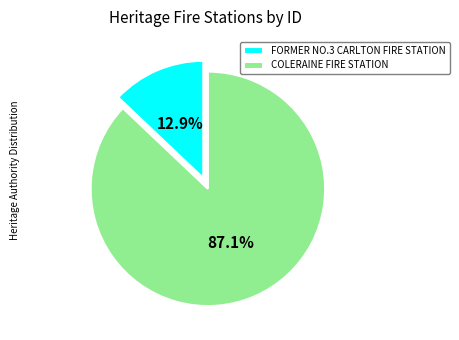

True or false: FORMER NO.3 CARLTON FIRE STATION accounts for 13% of the total.

True